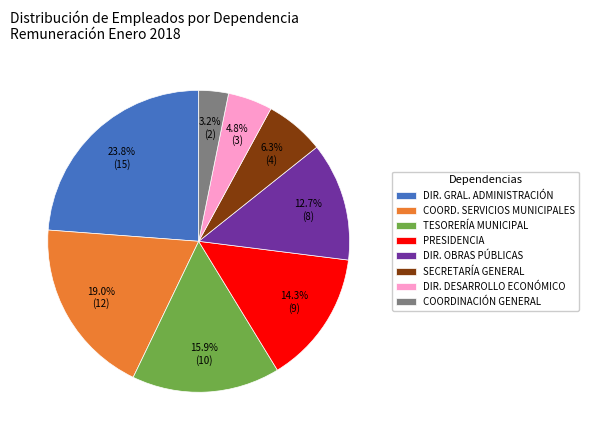

Approximately how many times larger is the value at DIR. DESARROLLO ECONÓMICO compared to TESORERÍA MUNICIPAL?

0.3